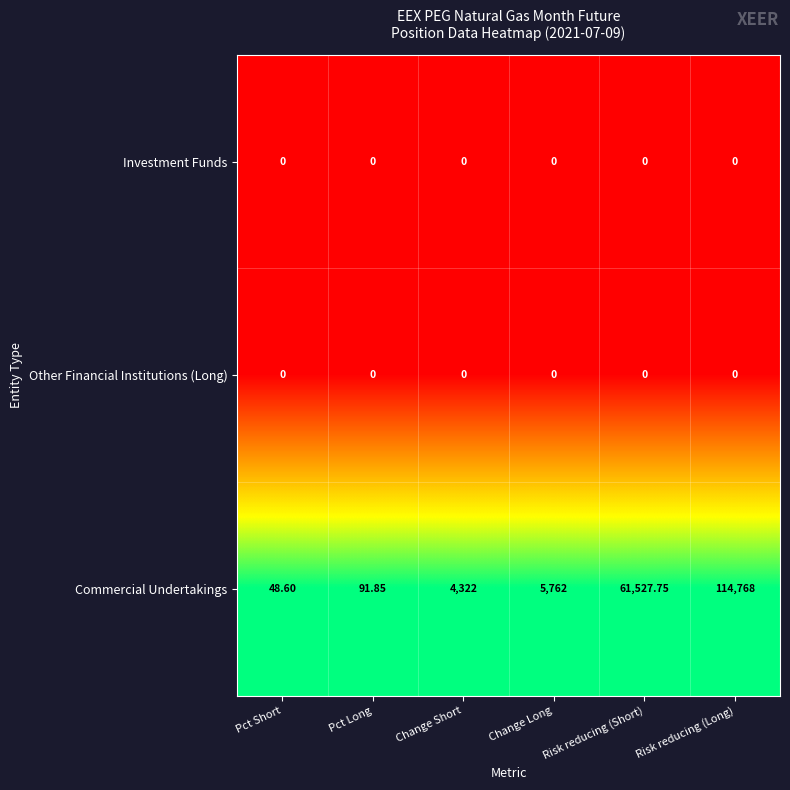

At how many categories does at least one series exceed 0?

6